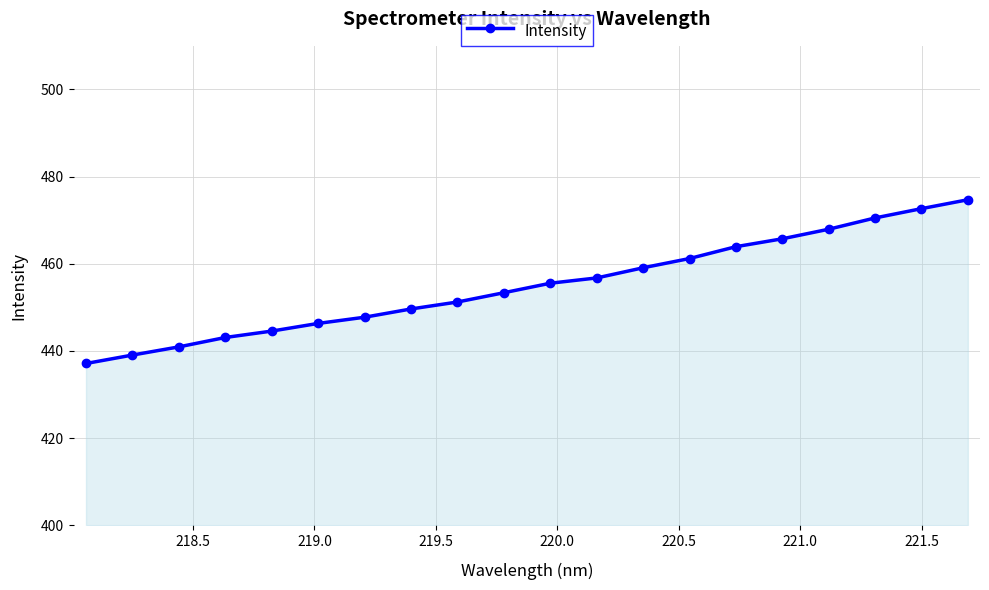

What is the value of the 19th point from the left?

472.6